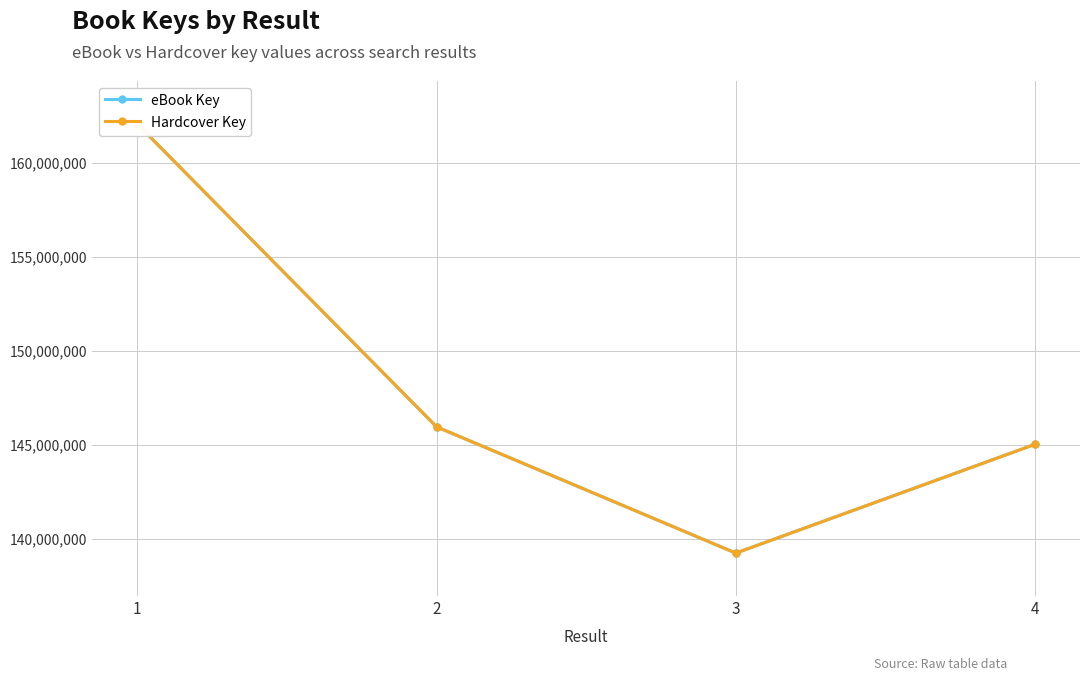

At how many categories does at least one series exceed 142910301?

3